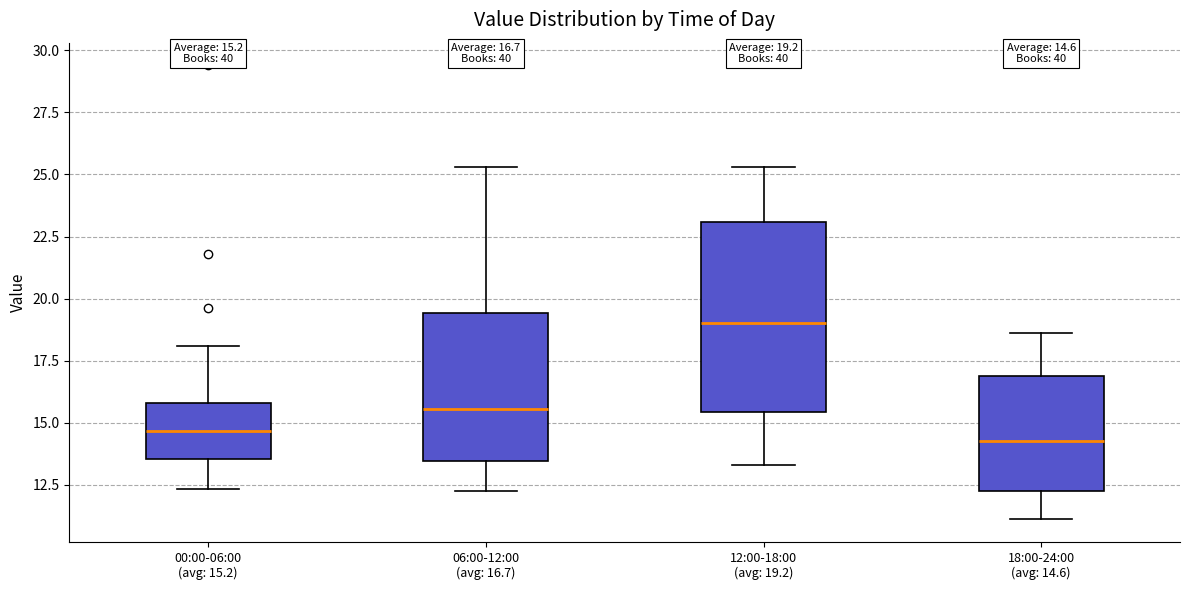

Which box's median line is the highest?

12:00-18:00 (avg: 19.2)